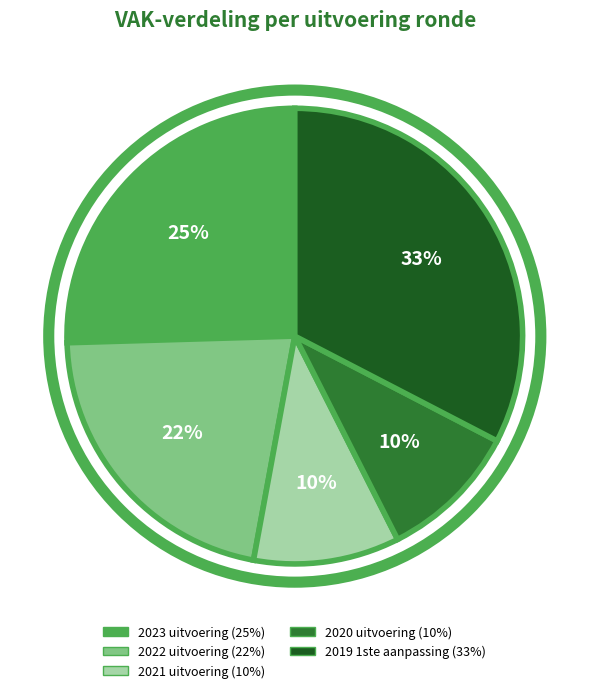

What percentage is the 2021 uitvoering slice, to the nearest percent?

10%